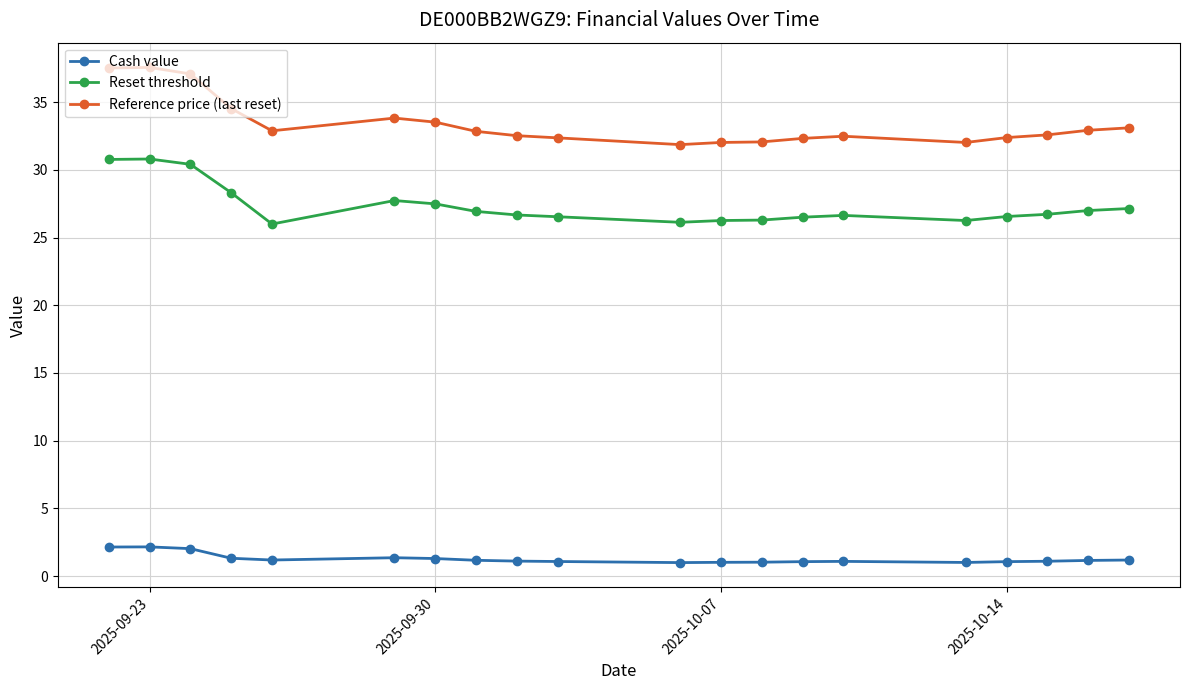

What is the value of the Reference price (last reset) point at the 14th from the left?

32.3